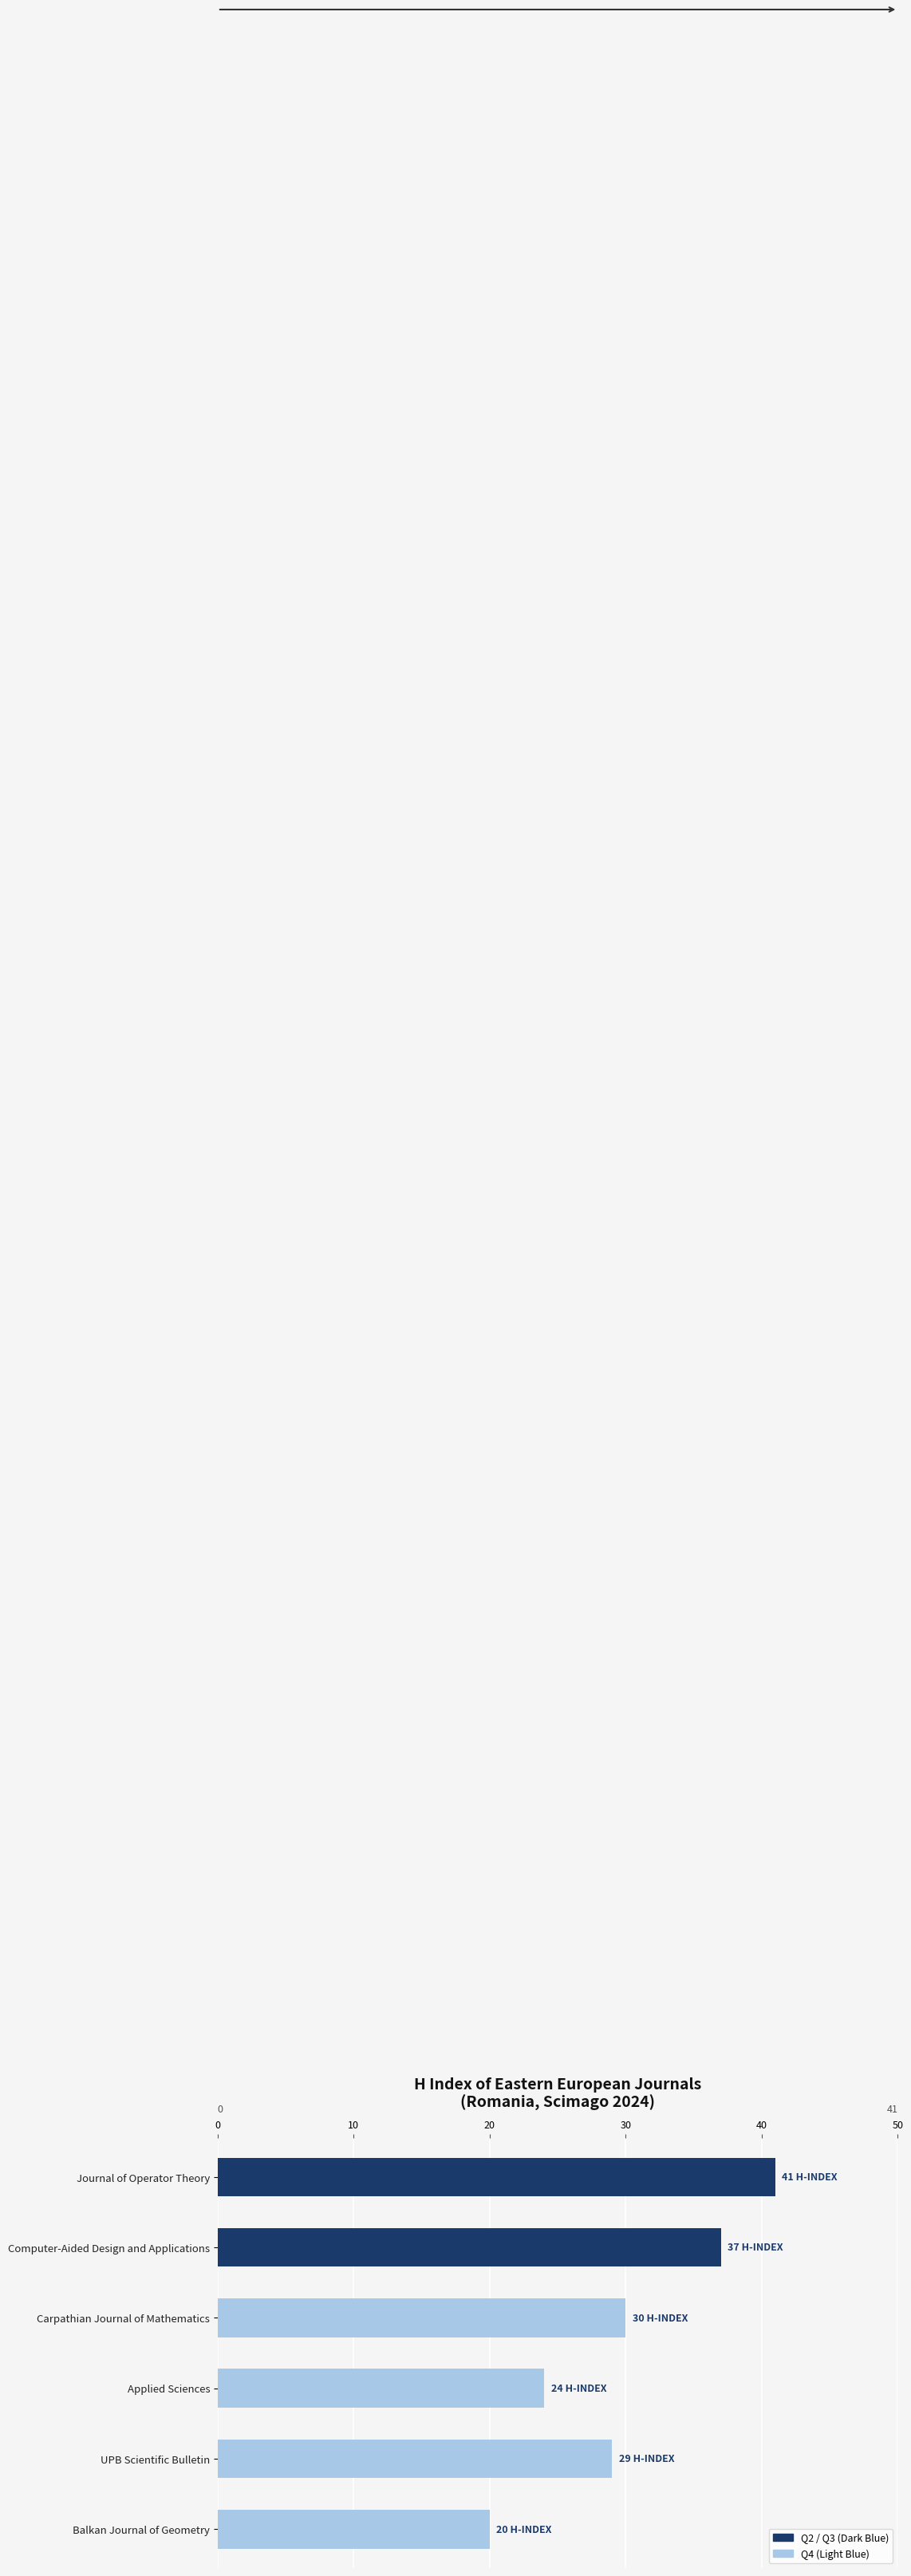

How many values are below 30?

3